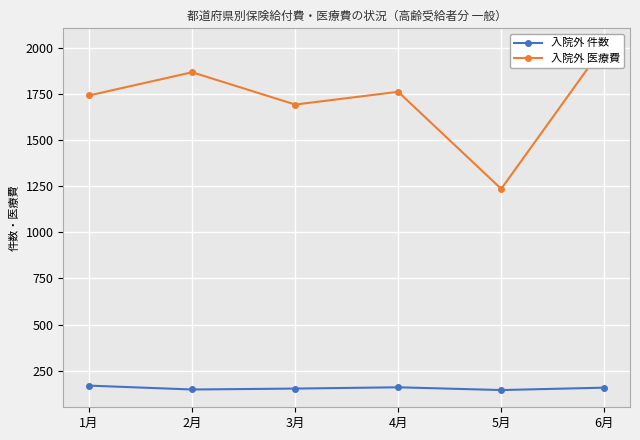

Is it true that 入院外 件数 equals 44.5 at 2月?

False